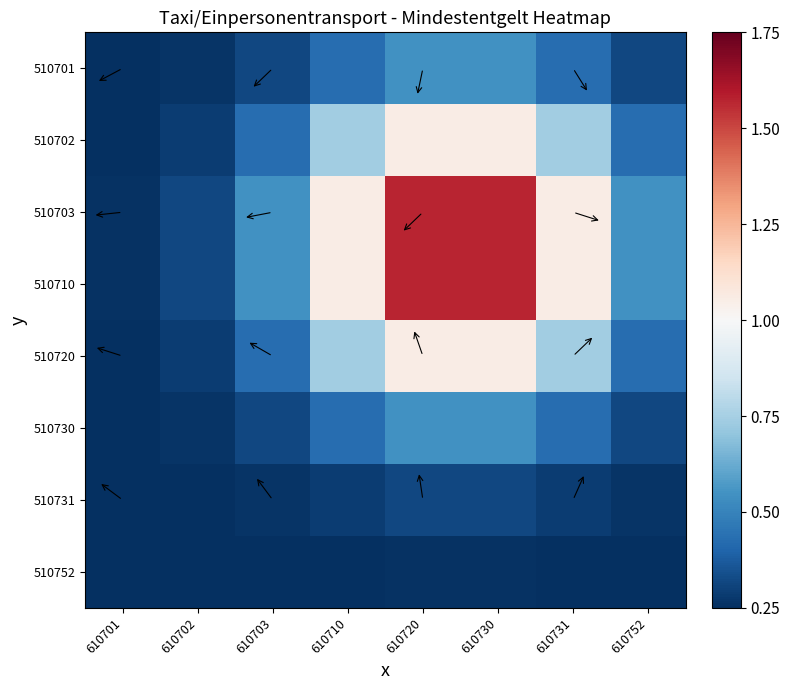

At which category is the sum across all series the highest?

610720